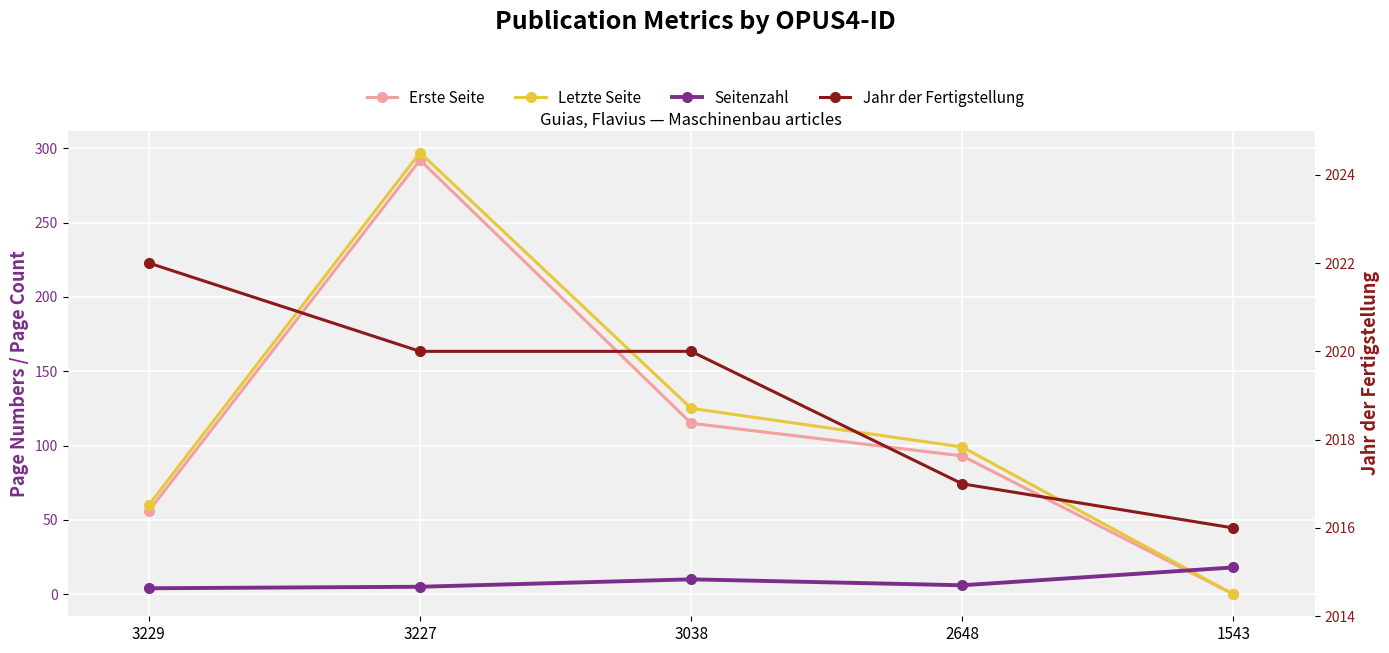

After their last crossing, which series has the higher values: Erste Seite or Seitenzahl?

Seitenzahl